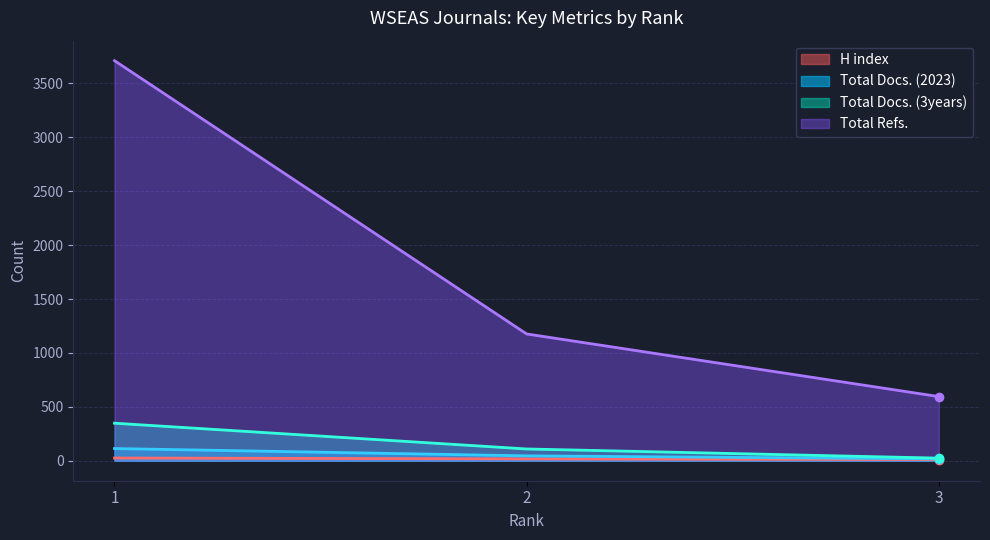

What is the sum of the H index values at 1 and 3?

36